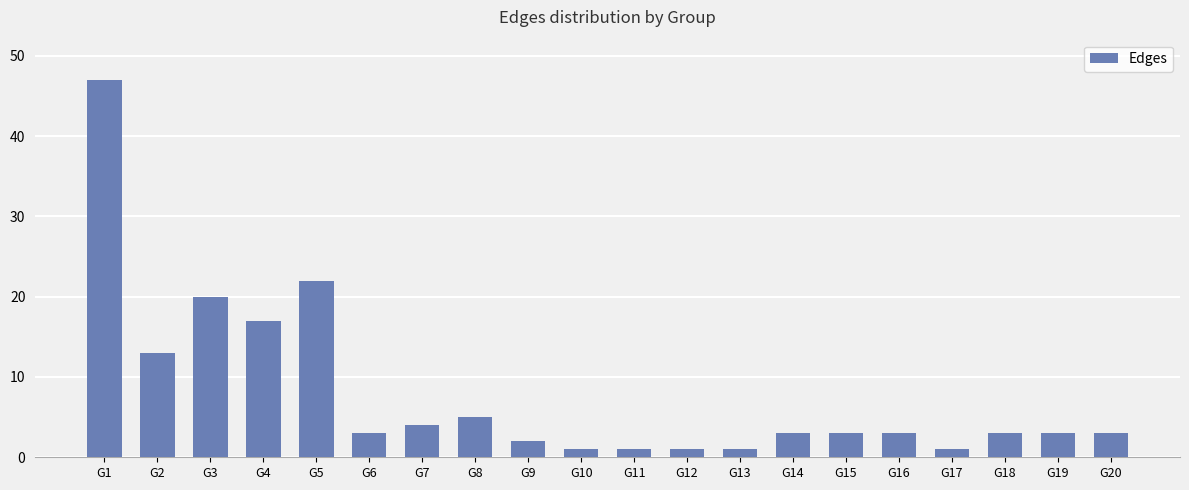

Reading left to right, list all the values displayed in this chart.

47	13	20	17	22	3	4	5	2	1	1	1	1	3	3	3	1	3	3	3